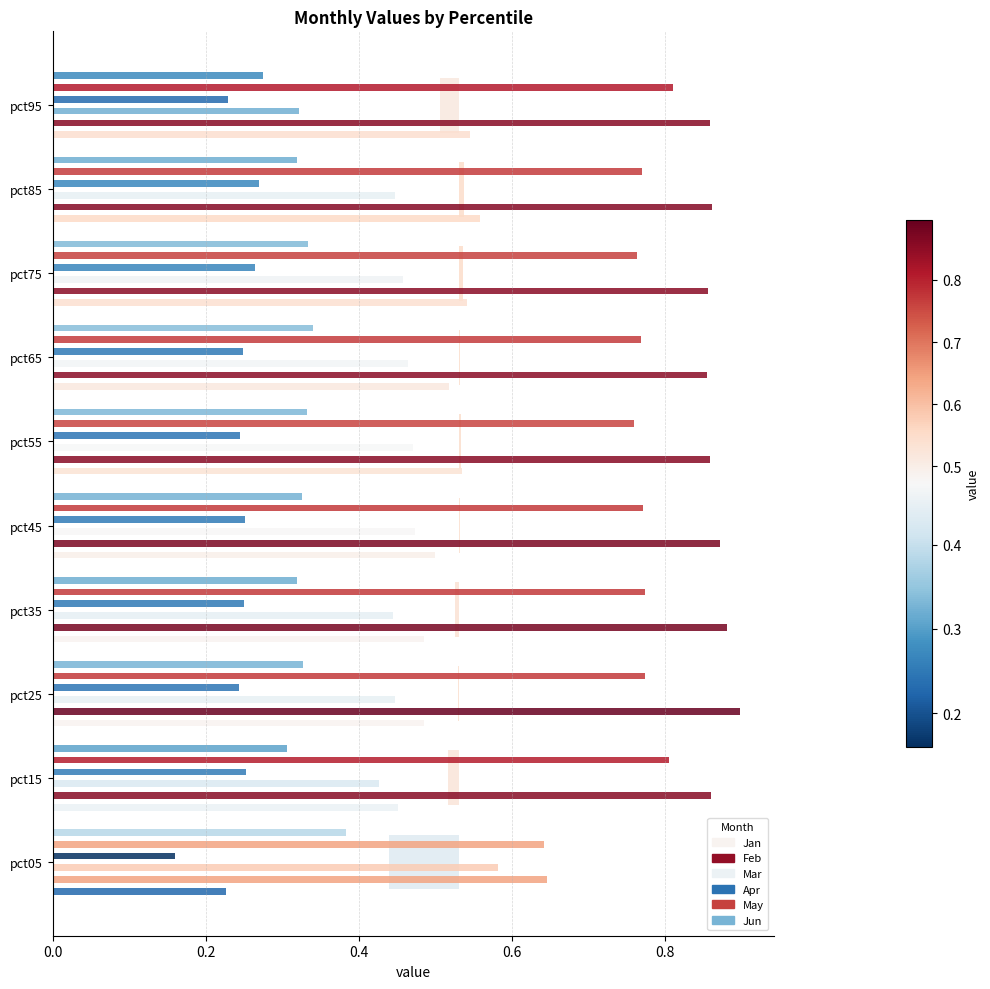

Count the Apr values in the range 0 to 1.

10